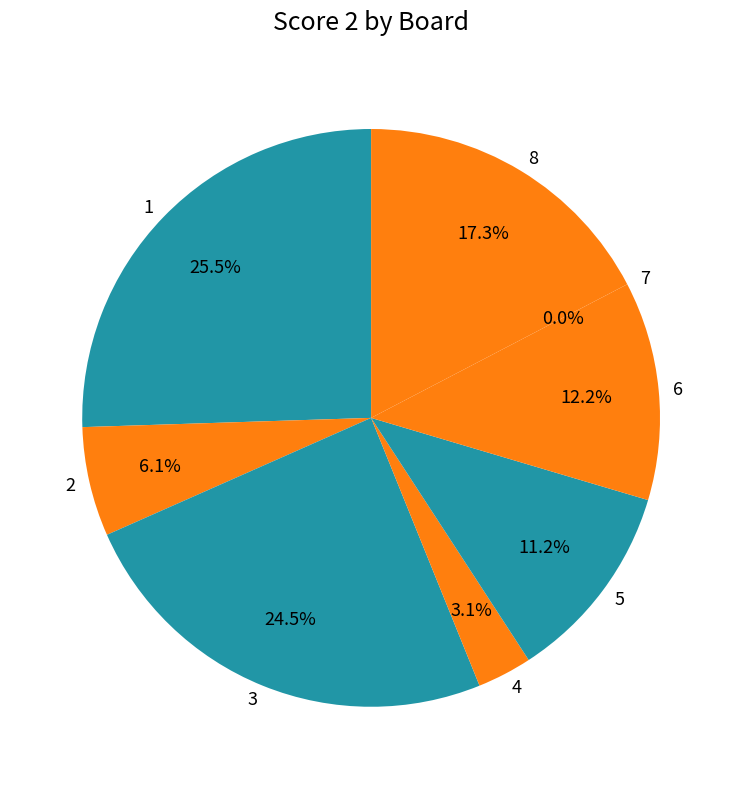

Is there a majority slice in this chart?

No